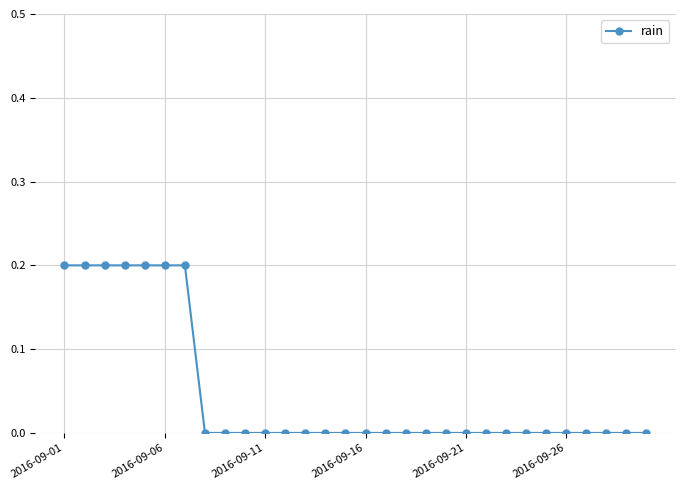

What is the sum of all values?

1.4